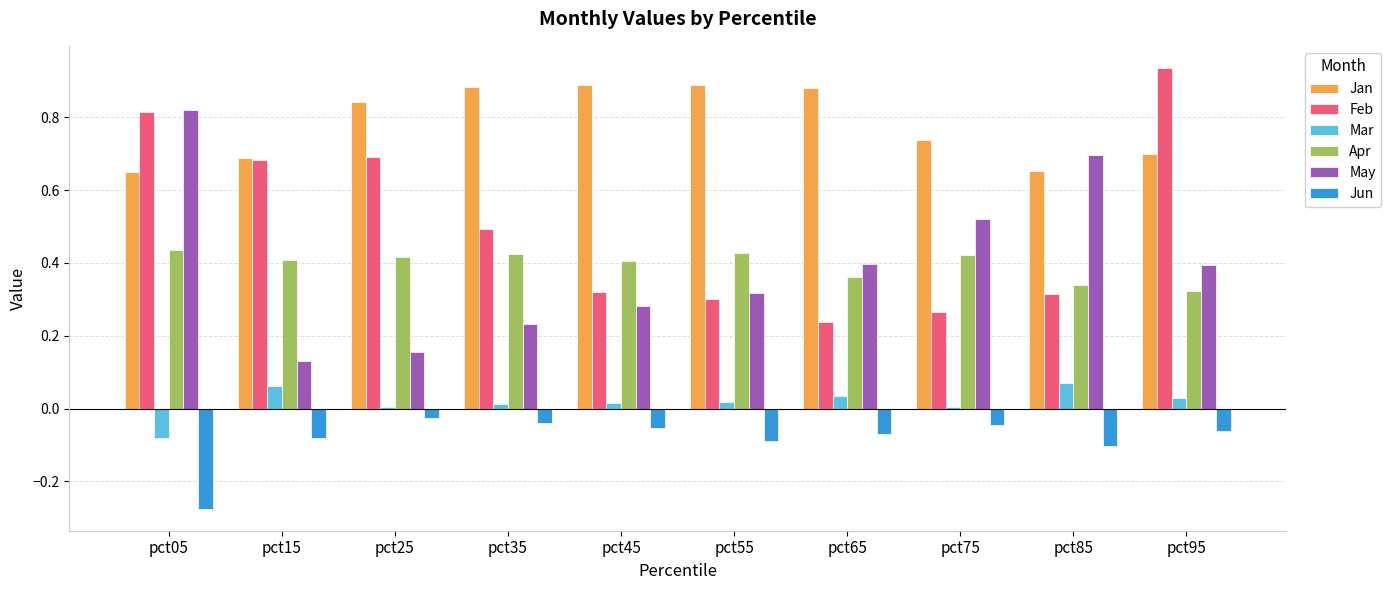

Between pct55 and pct95, which series saw the biggest shift?

Feb